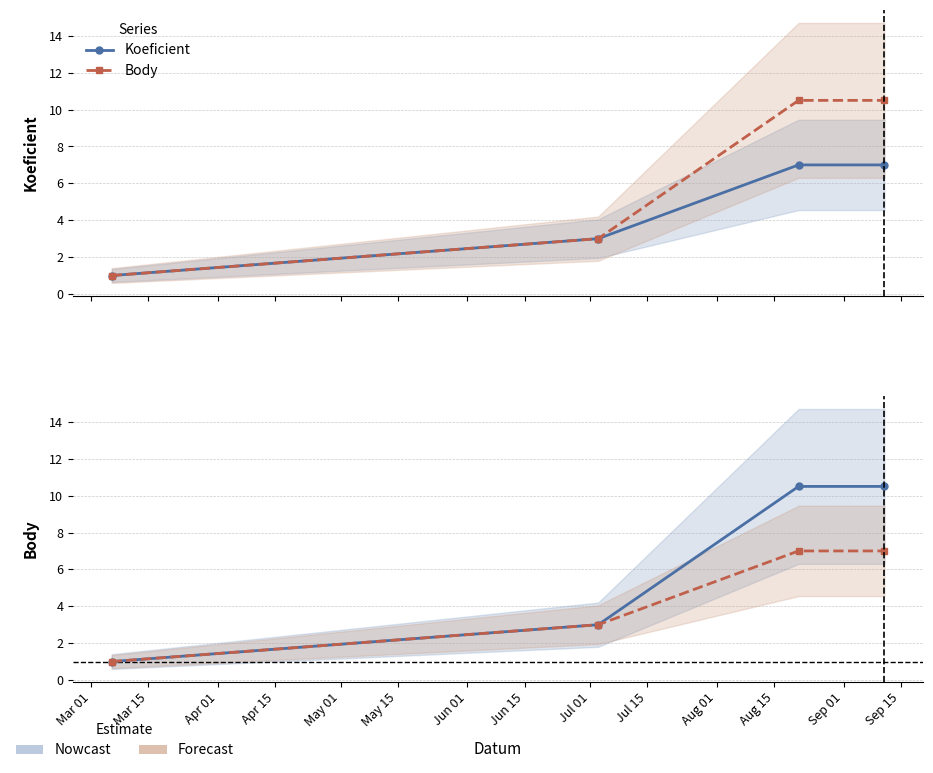

What is the average value of the Koeficient (forecast) series?

4.5